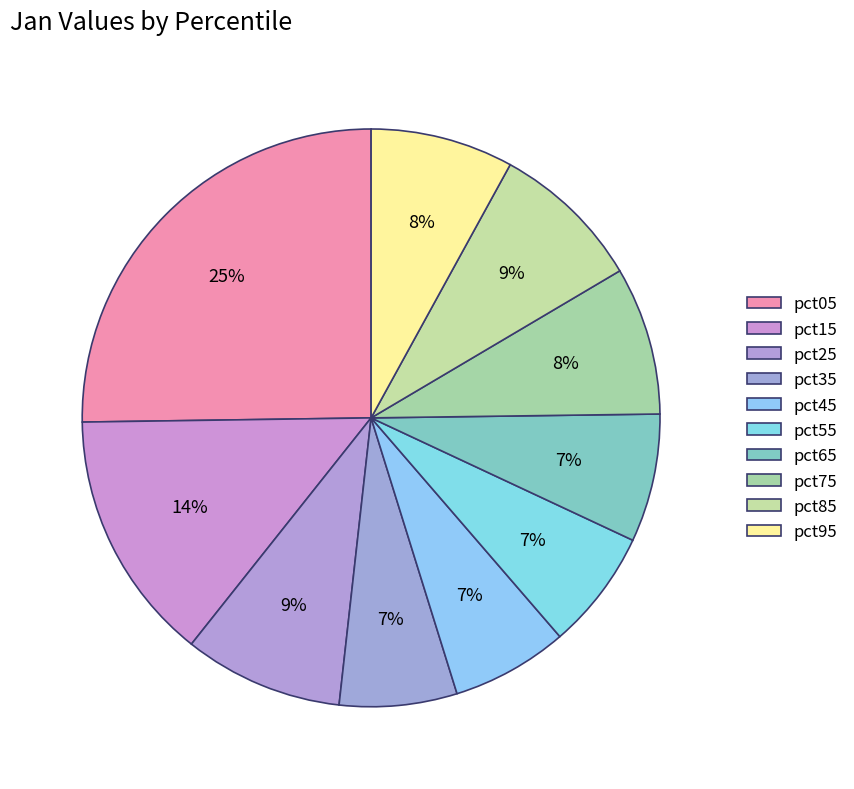

How many slices are in this pie chart?

10